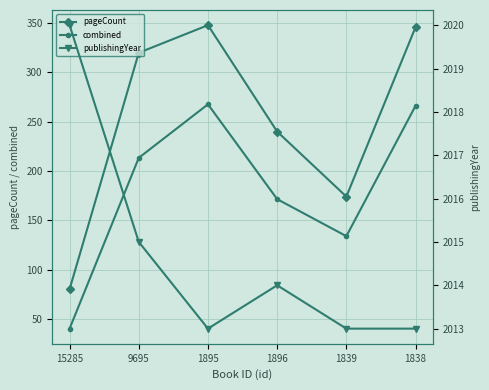

How many data points in pageCount are above 320?

2